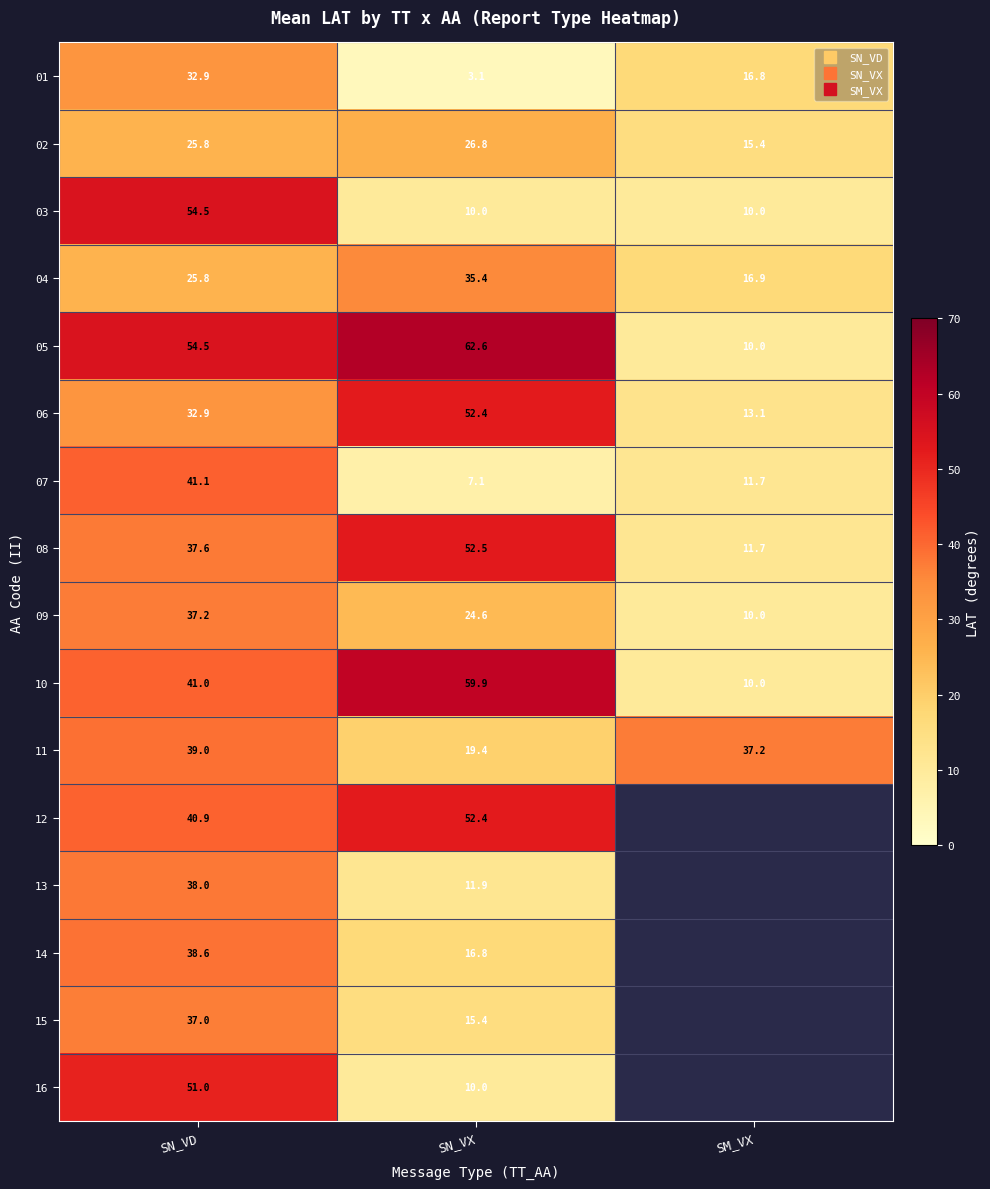

At SN_VX, list the series in order from largest to smallest.

05, 10, 08, 06, 12, 04, 02, 09, 11, 14, 15, 13, 03, 16, 07, 01